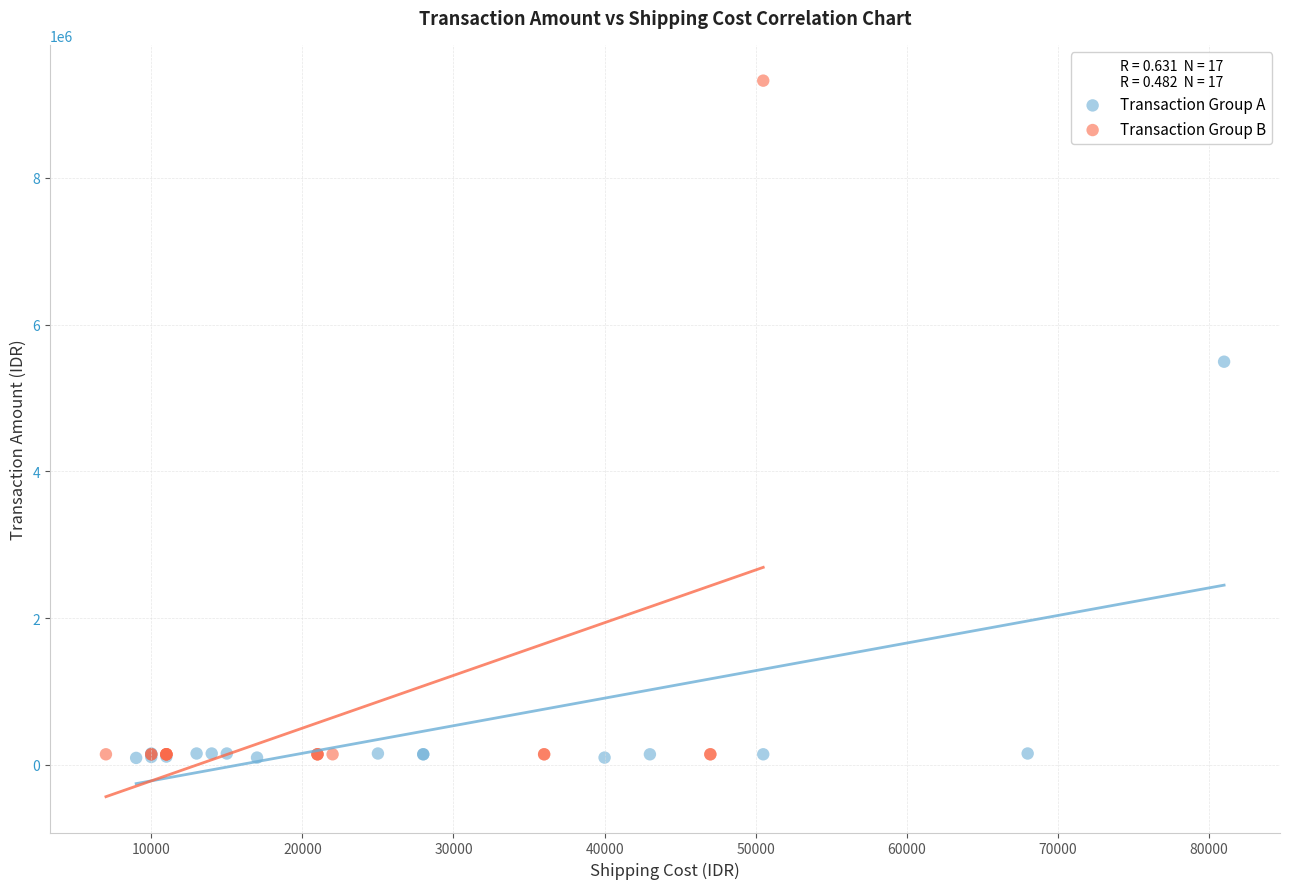

Which series has the largest Y range (max minus min)?

Transaction Group B